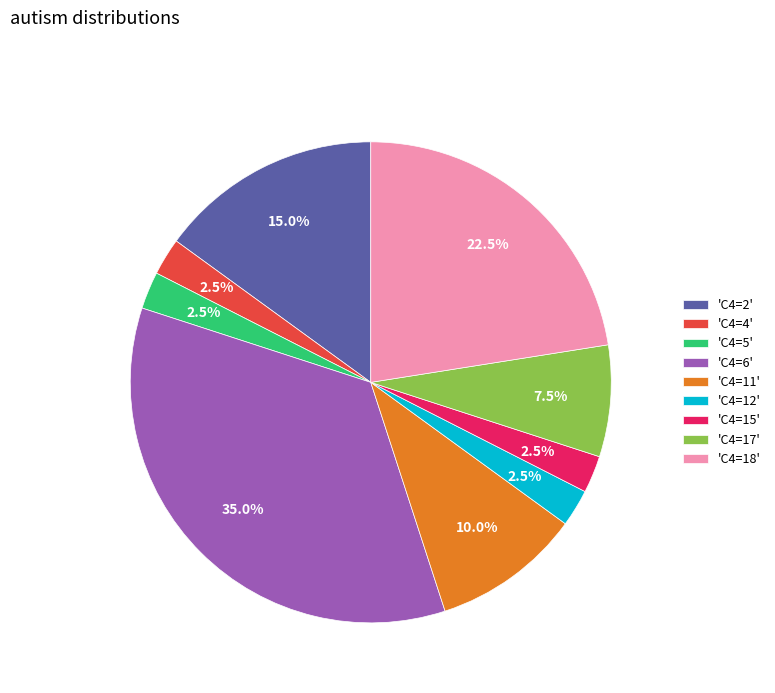

Which slice is the largest?

'C4=6'